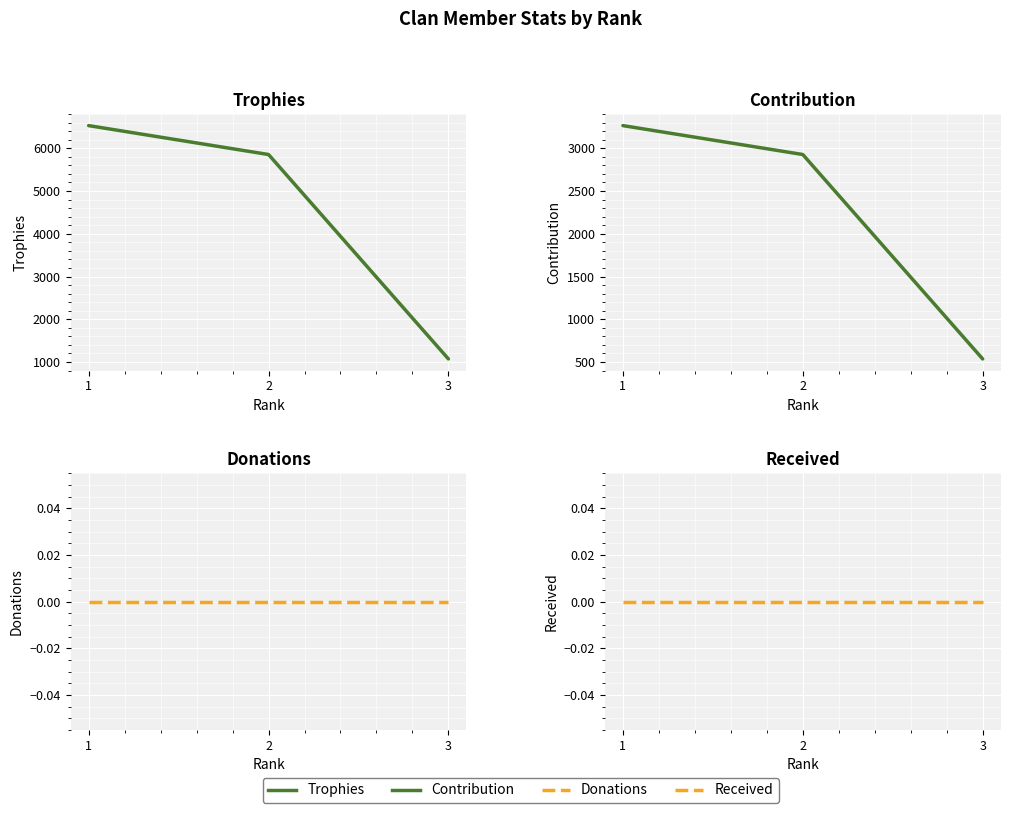

What is the maximum value shown in the chart?

6530